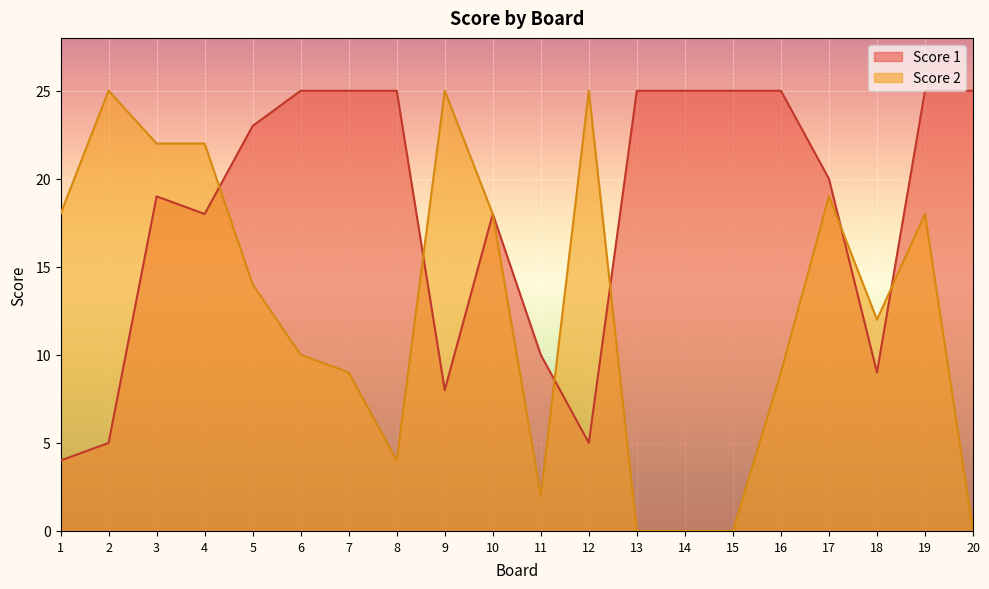

At which category does Score 1 reach its first local valley?

4